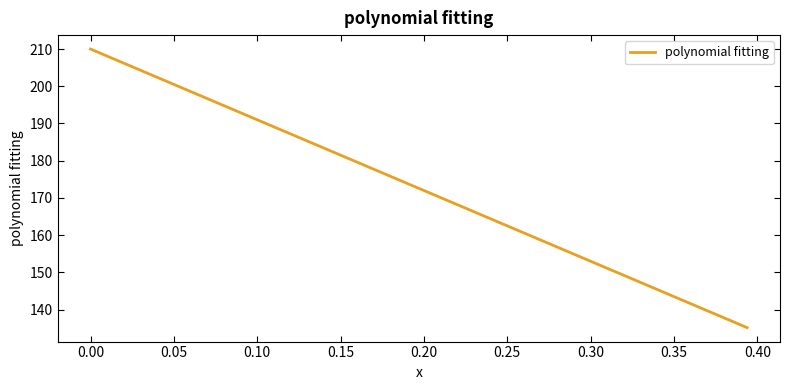

What is the greatest value displayed?

210.0